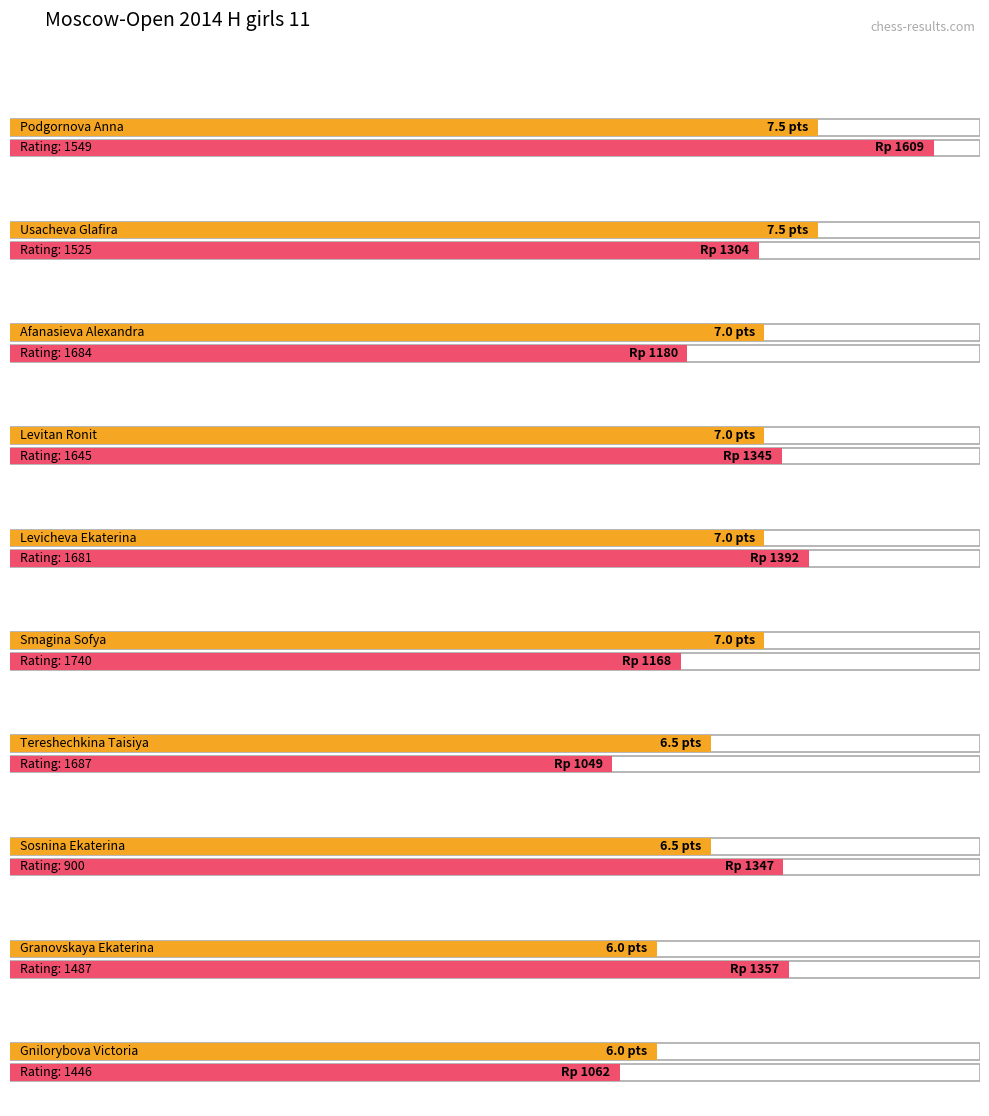

At which label does Очки reach its minimum?

Granovskaya Ekaterina